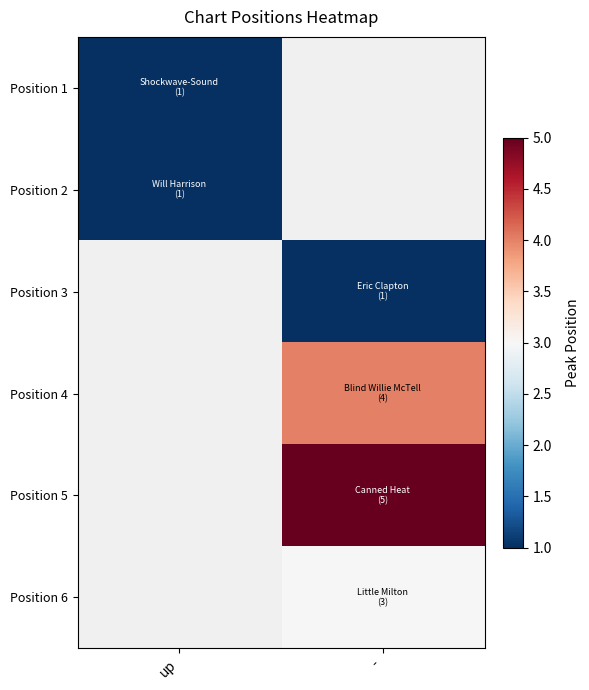

What is the minimum value for Position 1?

1.0